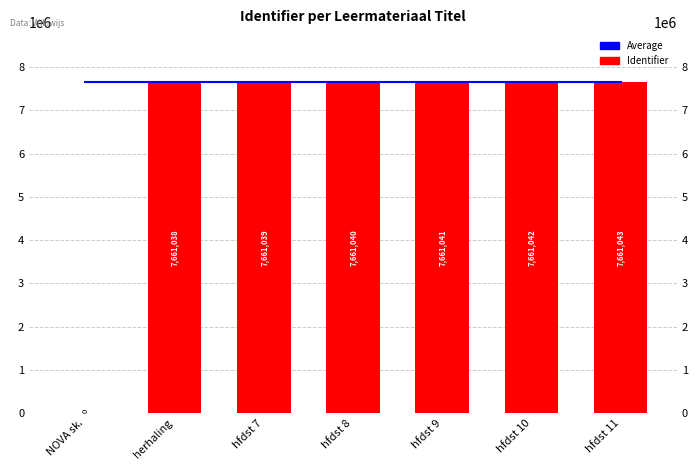

Is it true that Average equals 7661040.5 at NOVA sk.?

True